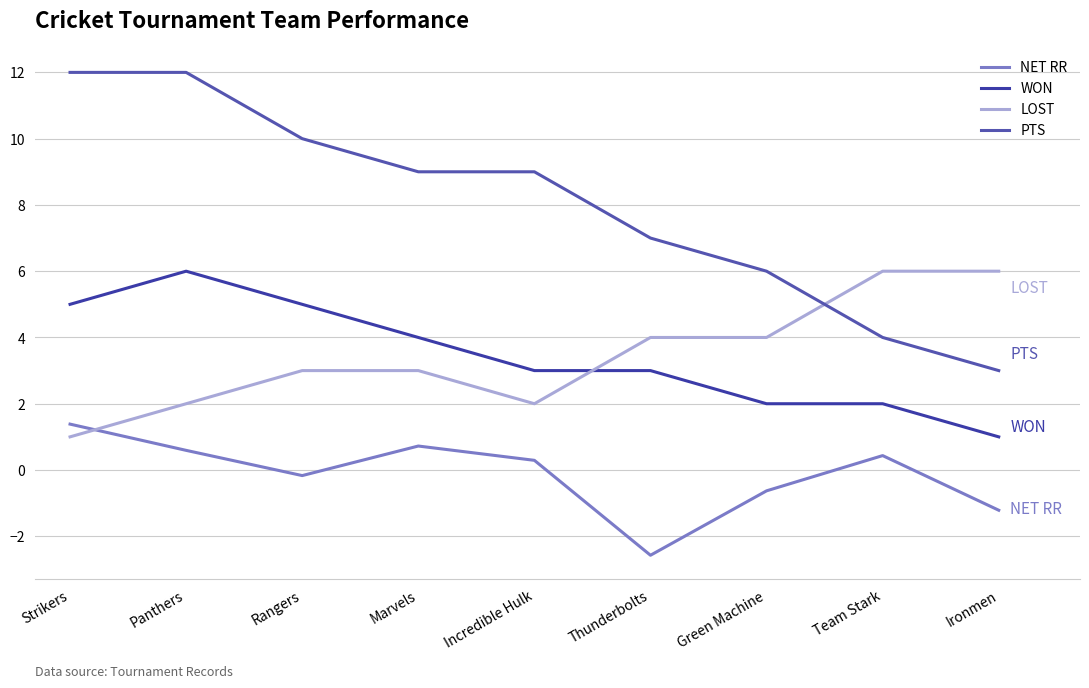

At which label is LOST closest to 3?

Rangers